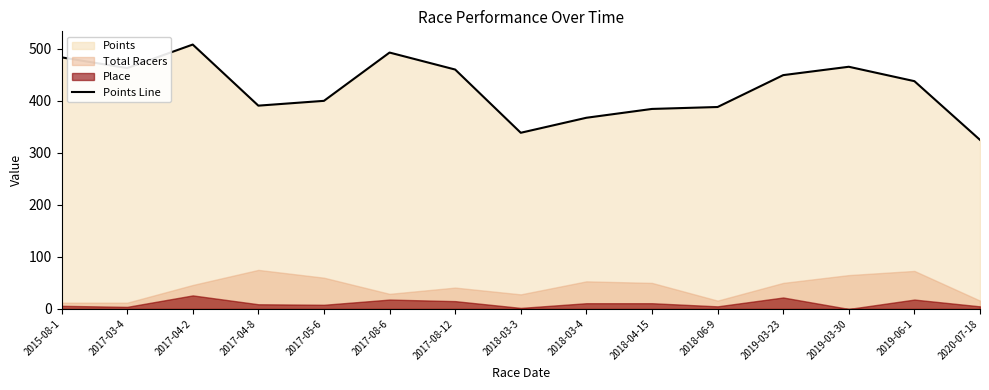

What position from the left is 2017-08-12?

7